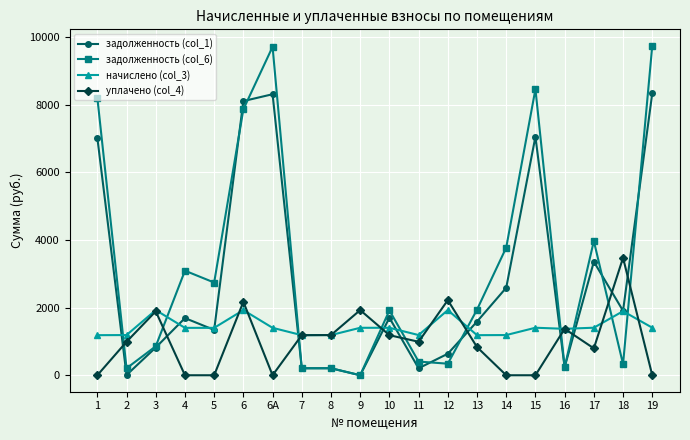

What is the approximate value of задолженность (col_1) at 12?

636.5